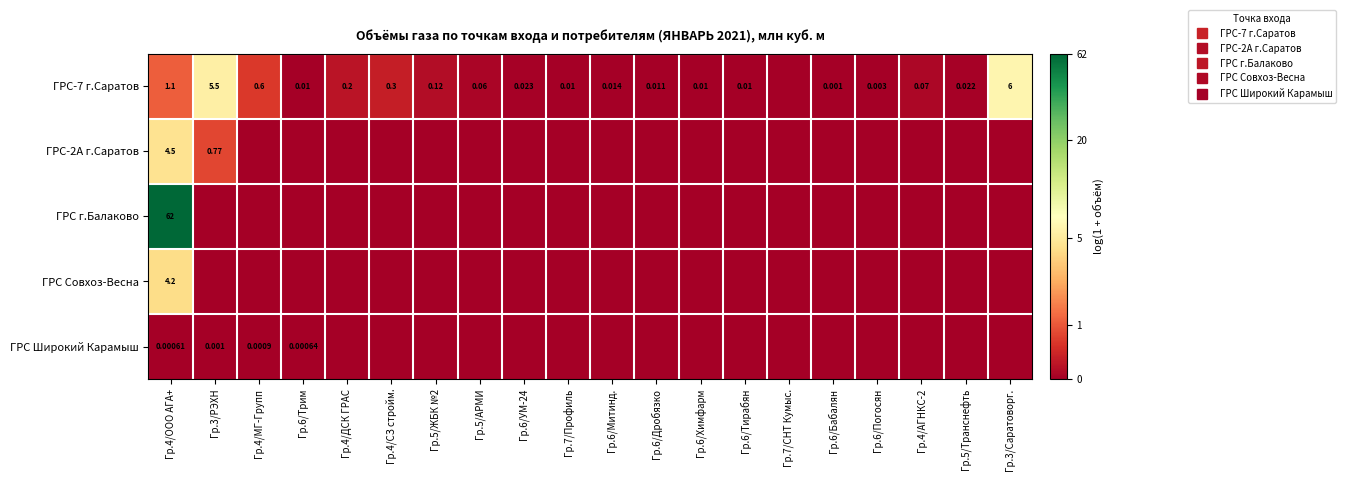

At which label does ГРС-7 г.Саратов reach its peak?

Гр.3/Саратоворг.